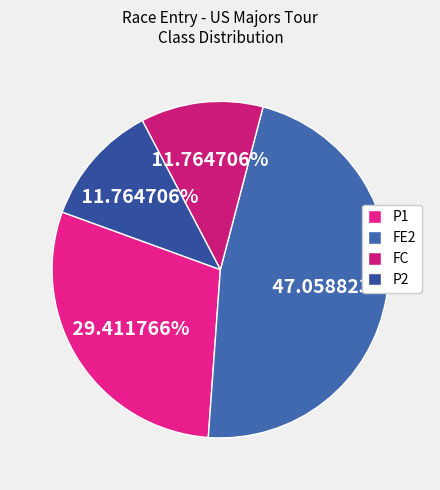

To the nearest percent, what is the combined percentage of FC and FE2?

59%